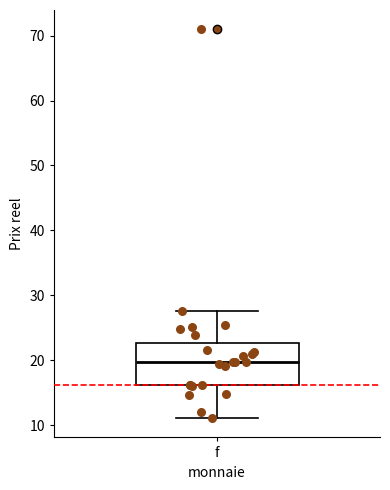

Read this box plot against the y-axis: the position of the median line, the range covered by the box, and the ends of both whiskers. The values are not printed on the chart, so give them approximately, as read against the axis.

median 20, box 16 to 23, whiskers 11 to 28